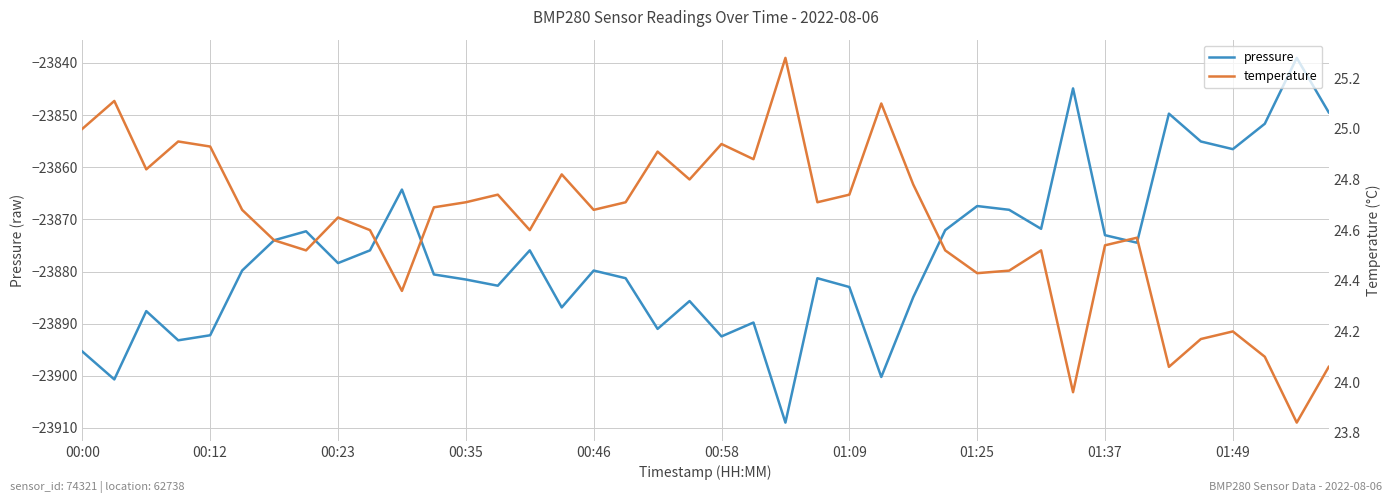

Does the chart display data point markers on the line(s)?

No